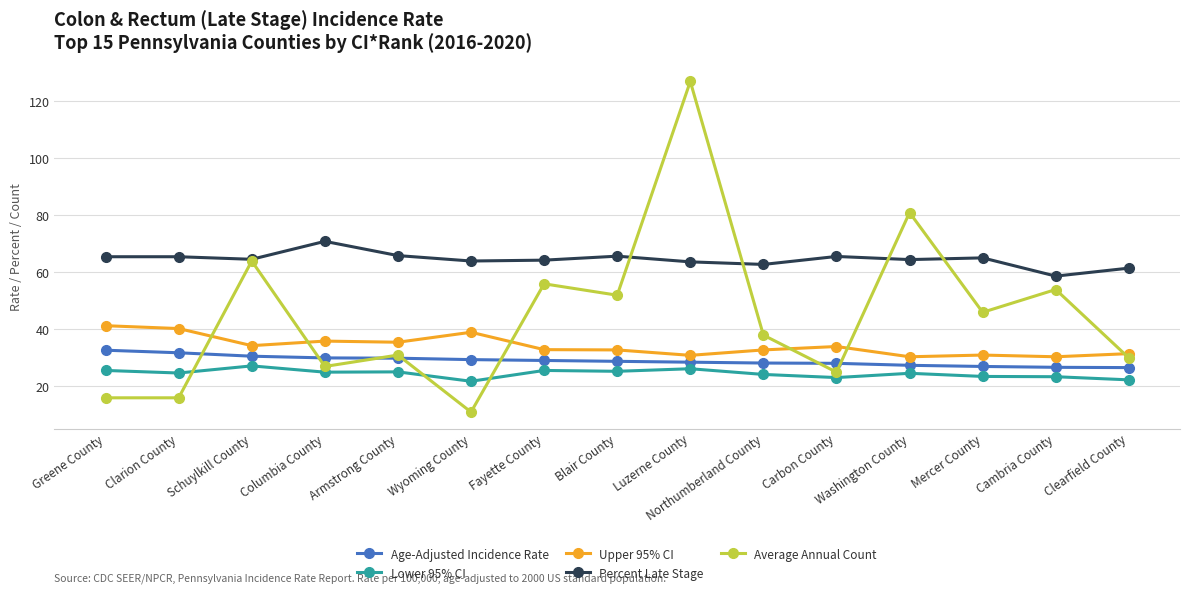

Count the number of categories in the chart.

15